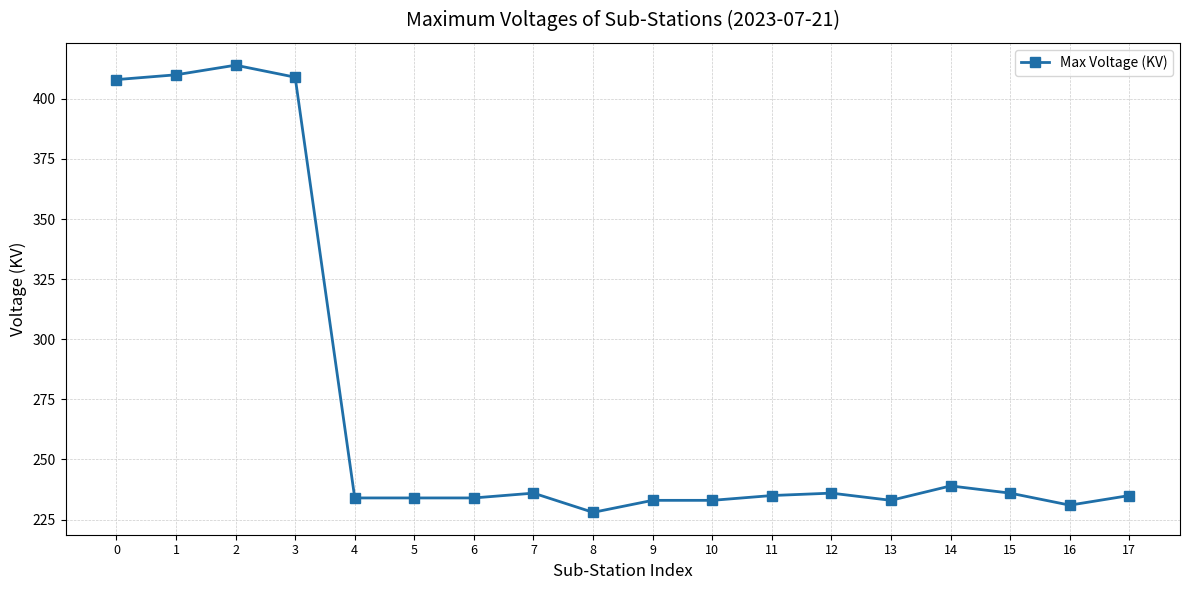

At which category does the data reach its first local peak?

2